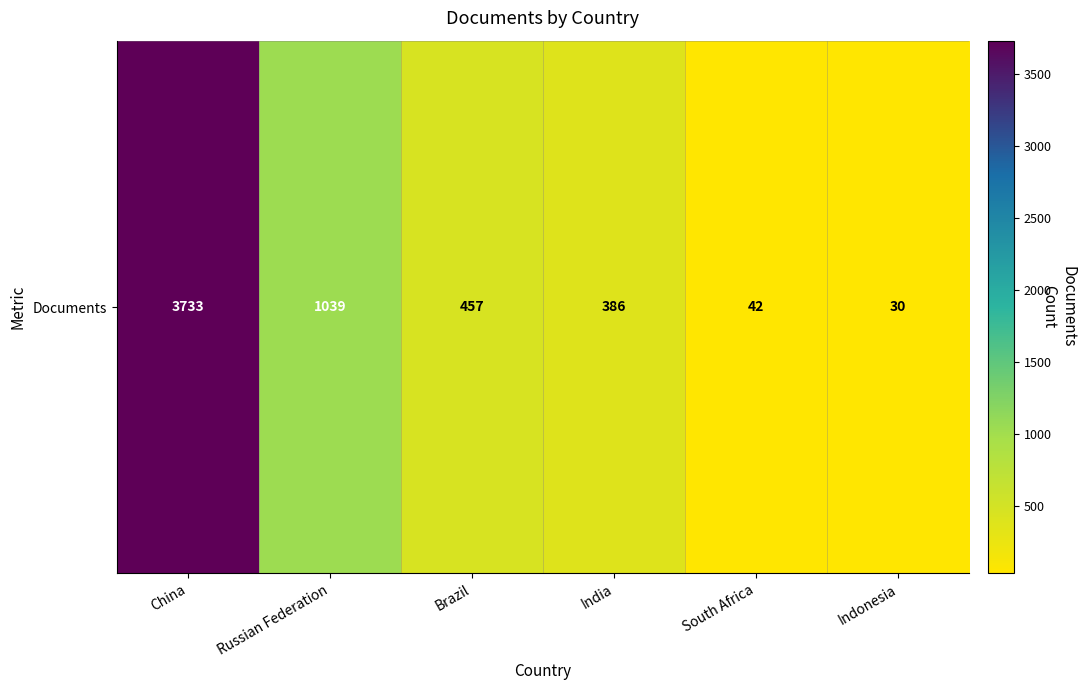

What is the change in value from China to India?

-3347